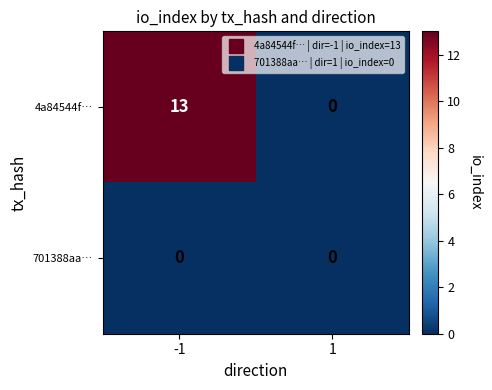

How many series are shown in this chart?

2